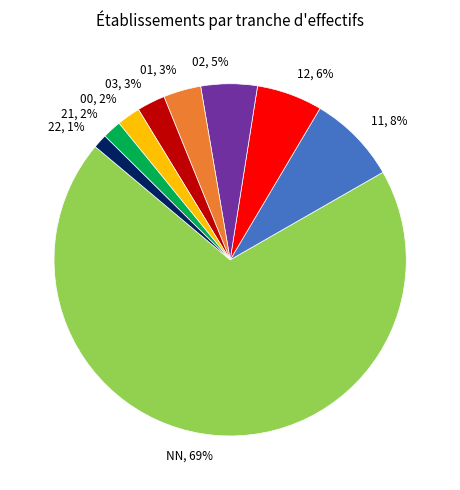

To the nearest percent, what portion does 22 represent?

1%